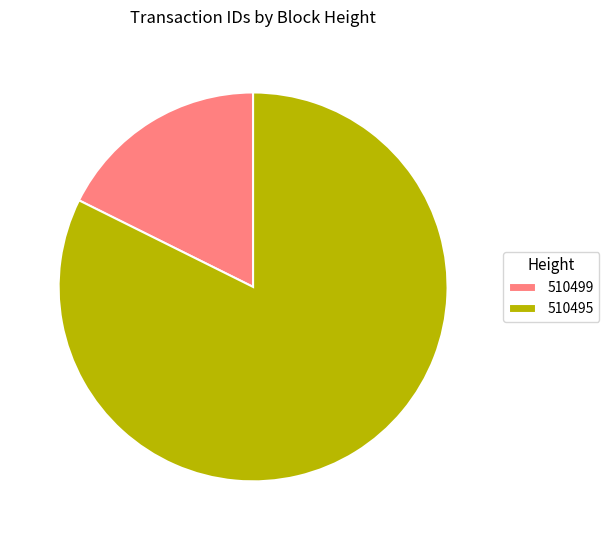

True or false: 510495 accounts for 94% of the total.

False